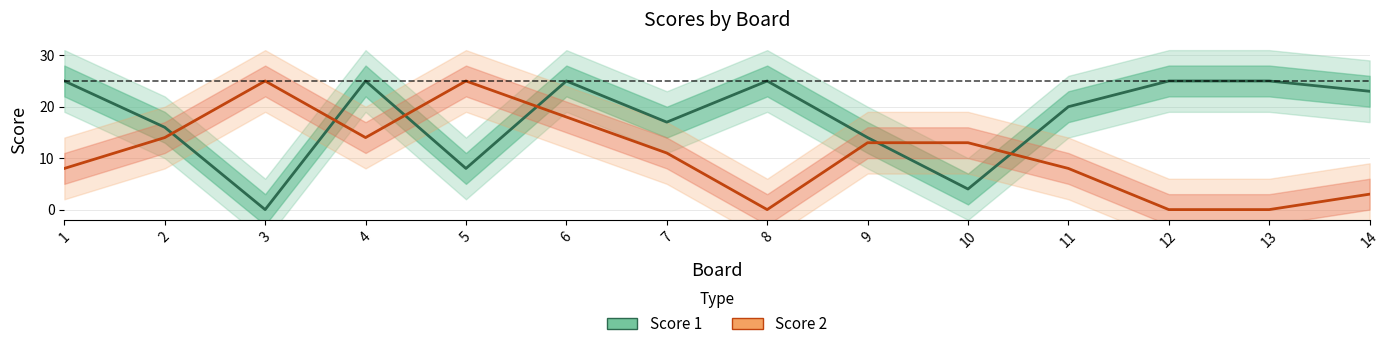

How many lines are shown in the chart?

2